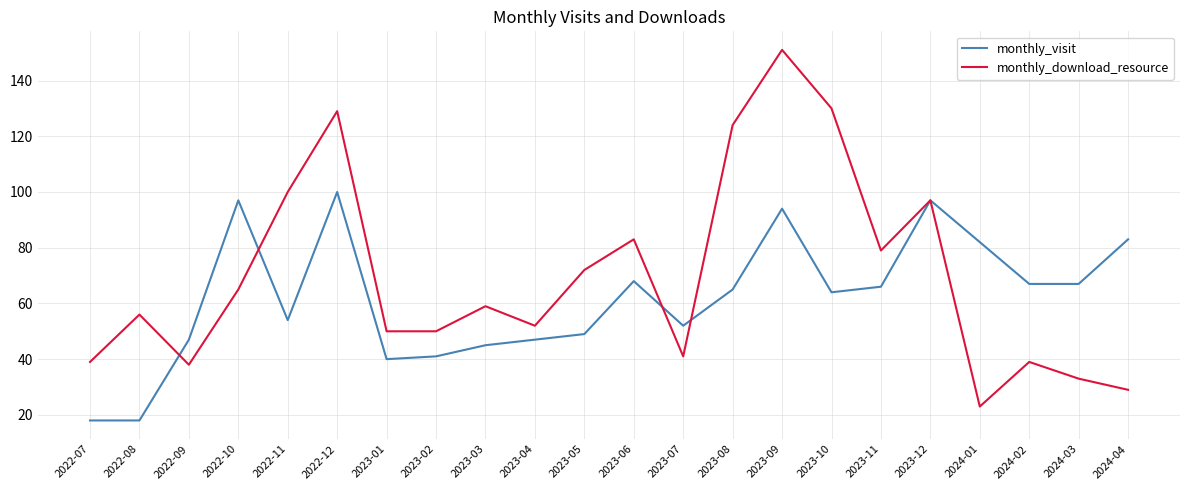

Does the chart have visible grid lines?

Yes